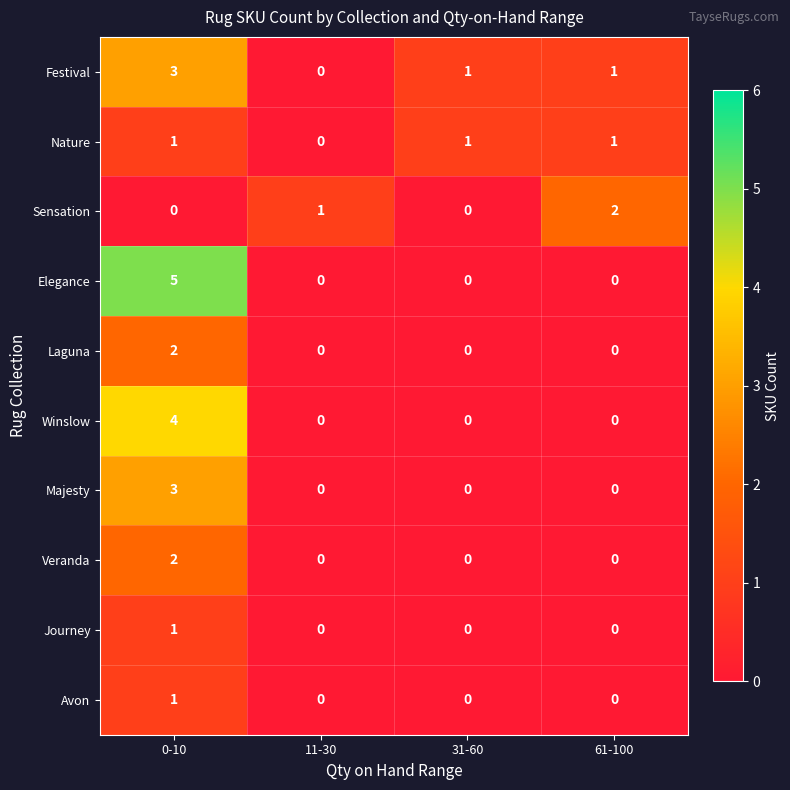

The value of Winslow at 61-100 is 0. True or false?

True